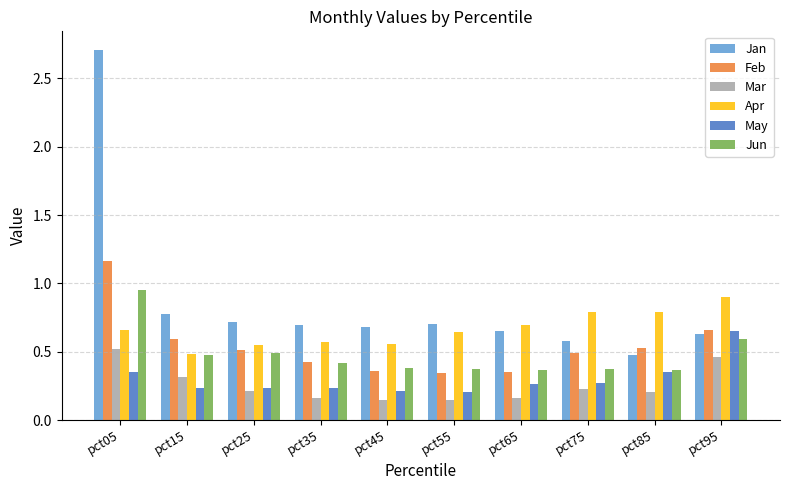

The value of May at pct75 is 0.3. True or false?

True